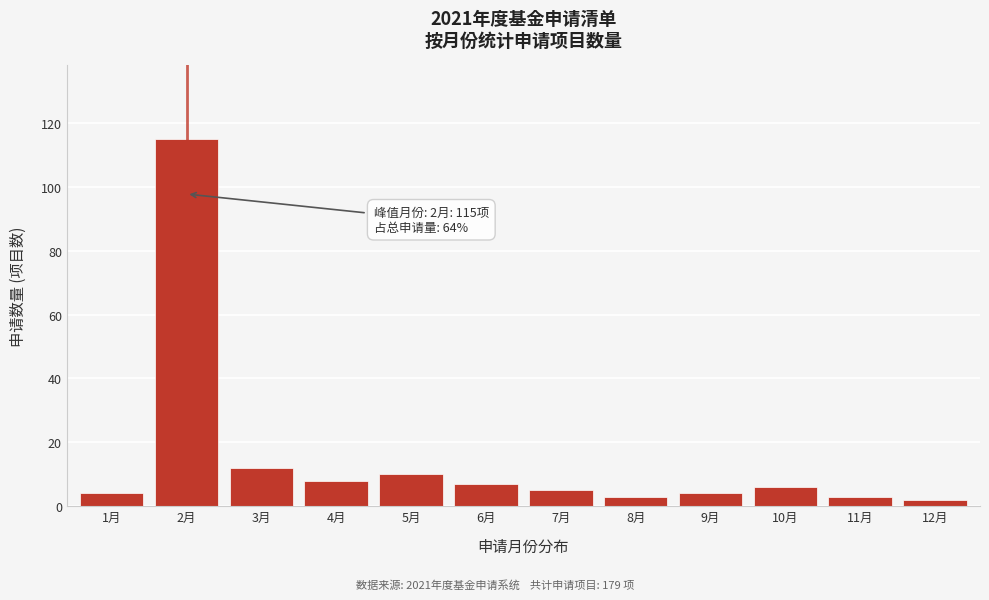

Reading left to right, what are all the values shown in this chart?

1月=4	2月=115	3月=12	4月=8	5月=10	6月=7	7月=5	8月=3	9月=4	10月=6	11月=3	12月=2